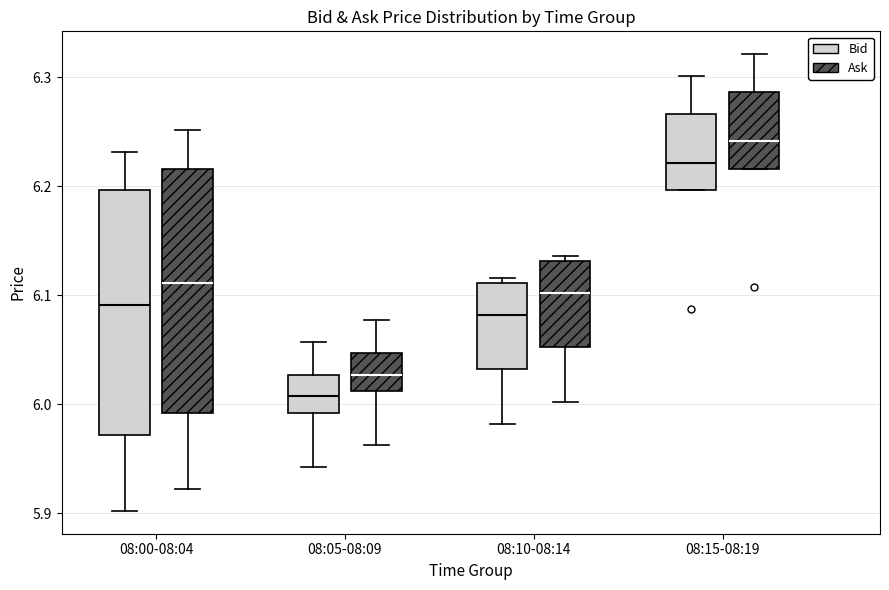

Reading left to right, read every box against the y-axis: the position of its median line, the range the box covers, and the ends of its whiskers. The values are not printed on the chart, so give them approximately, as read against the axis.

08:00-08:04 (Bid): median 6.09, box 5.97 to 6.20, whiskers 5.90 to 6.23
08:00-08:04 (Ask): median 6.11, box 5.99 to 6.22, whiskers 5.92 to 6.25
08:05-08:09 (Bid): median 6.01, box 5.99 to 6.03, whiskers 5.94 to 6.06
08:05-08:09 (Ask): median 6.03, box 6.01 to 6.05, whiskers 5.96 to 6.08
08:10-08:14 (Bid): median 6.08, box 6.03 to 6.11, whiskers 5.98 to 6.12
08:10-08:14 (Ask): median 6.10, box 6.05 to 6.13, whiskers 6.00 to 6.14
08:15-08:19 (Bid): median 6.22, box 6.20 to 6.27, whiskers 6.20 to 6.30
08:15-08:19 (Ask): median 6.24, box 6.22 to 6.29, whiskers 6.22 to 6.32